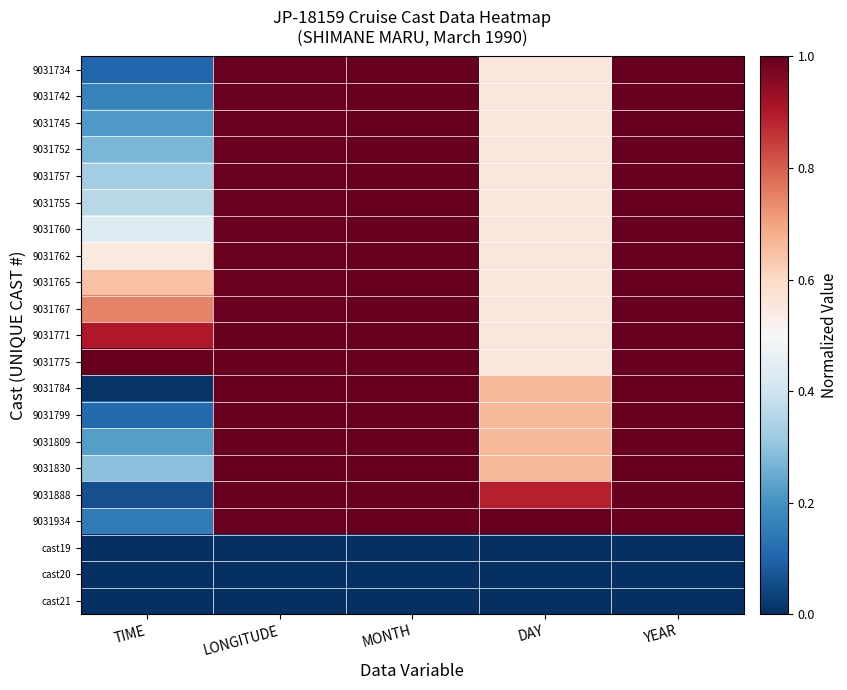

Reading left to right, transcribe all the data shown in this chart.

9031734: TIME=0.1	LONGITUDE=1.0	MONTH=1.0	DAY=0.6	YEAR=1.0
9031742: TIME=0.2	LONGITUDE=1.0	MONTH=1.0	DAY=0.6	YEAR=1.0
9031745: TIME=0.2	LONGITUDE=1.0	MONTH=1.0	DAY=0.6	YEAR=1.0
9031752: TIME=0.3	LONGITUDE=1.0	MONTH=1.0	DAY=0.6	YEAR=1.0
9031757: TIME=0.3	LONGITUDE=1.0	MONTH=1.0	DAY=0.6	YEAR=1.0
9031755: TIME=0.4	LONGITUDE=1.0	MONTH=1.0	DAY=0.6	YEAR=1.0
9031760: TIME=0.4	LONGITUDE=1.0	MONTH=1.0	DAY=0.6	YEAR=1.0
9031762: TIME=0.5	LONGITUDE=1.0	MONTH=1.0	DAY=0.6	YEAR=1.0
9031765: TIME=0.6	LONGITUDE=1.0	MONTH=1.0	DAY=0.6	YEAR=1.0
9031767: TIME=0.7	LONGITUDE=1.0	MONTH=1.0	DAY=0.6	YEAR=1.0
9031771: TIME=0.9	LONGITUDE=1.0	MONTH=1.0	DAY=0.6	YEAR=1.0
9031775: TIME=1.0	LONGITUDE=1.0	MONTH=1.0	DAY=0.6	YEAR=1.0
9031784: TIME=0.0	LONGITUDE=1.0	MONTH=1.0	DAY=0.7	YEAR=1.0
9031799: TIME=0.1	LONGITUDE=1.0	MONTH=1.0	DAY=0.7	YEAR=1.0
9031809: TIME=0.2	LONGITUDE=1.0	MONTH=1.0	DAY=0.7	YEAR=1.0
9031830: TIME=0.3	LONGITUDE=1.0	MONTH=1.0	DAY=0.7	YEAR=1.0
9031888: TIME=0.1	LONGITUDE=1.0	MONTH=1.0	DAY=0.9	YEAR=1.0
9031934: TIME=0.2	LONGITUDE=1.0	MONTH=1.0	DAY=1.0	YEAR=1.0
cast19: TIME=0.0	LONGITUDE=0.0	MONTH=0.0	DAY=0.0	YEAR=0.0
cast20: TIME=0.0	LONGITUDE=0.0	MONTH=0.0	DAY=0.0	YEAR=0.0
cast21: TIME=0.0	LONGITUDE=0.0	MONTH=0.0	DAY=0.0	YEAR=0.0